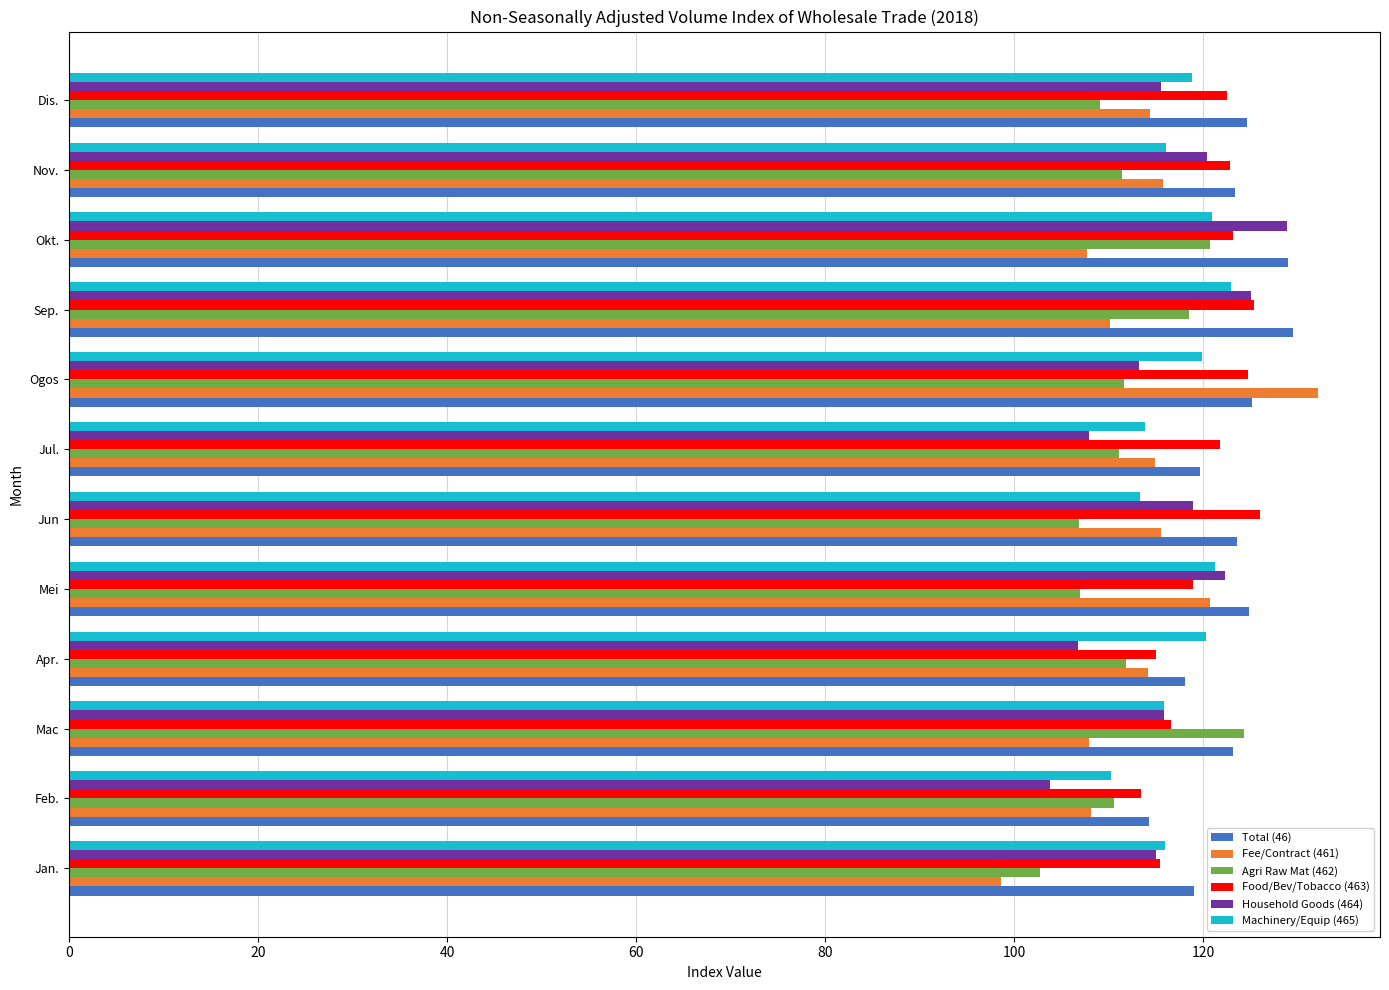

What is the total value across all series at Jul.?

688.9